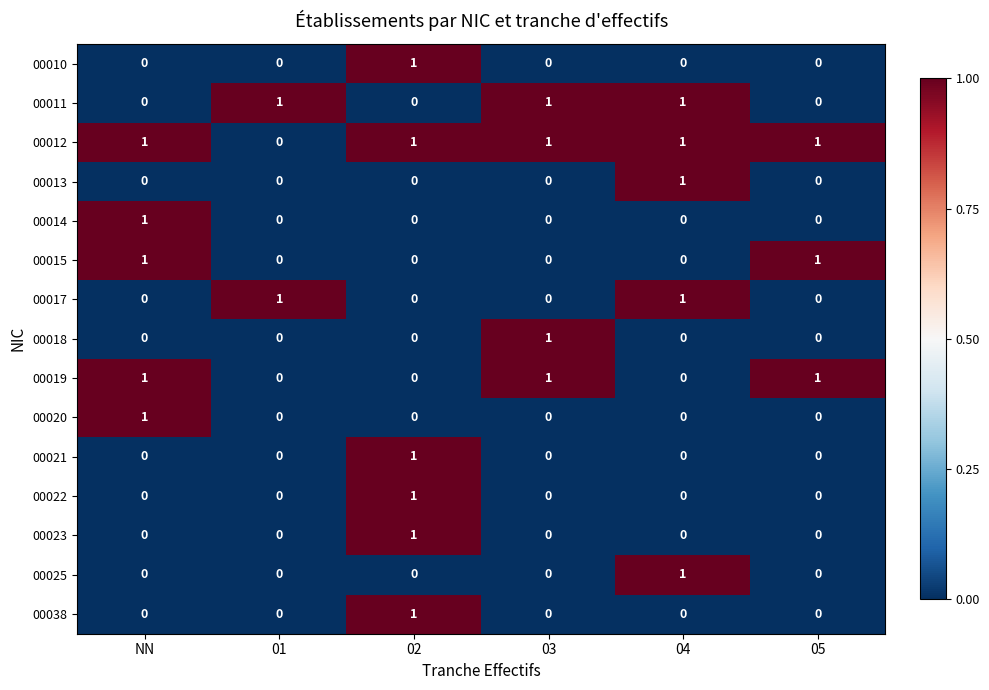

What is the total value across all series at NN?

5